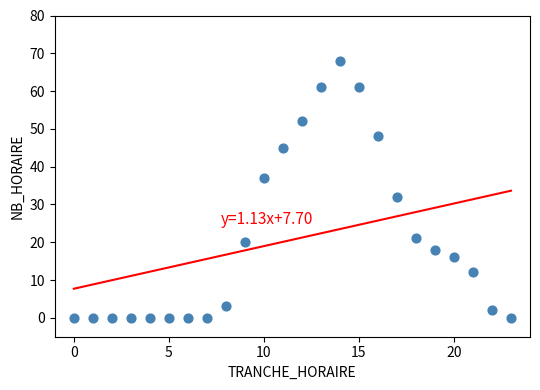

What Y value in the scatter plot is closest to 34?

32